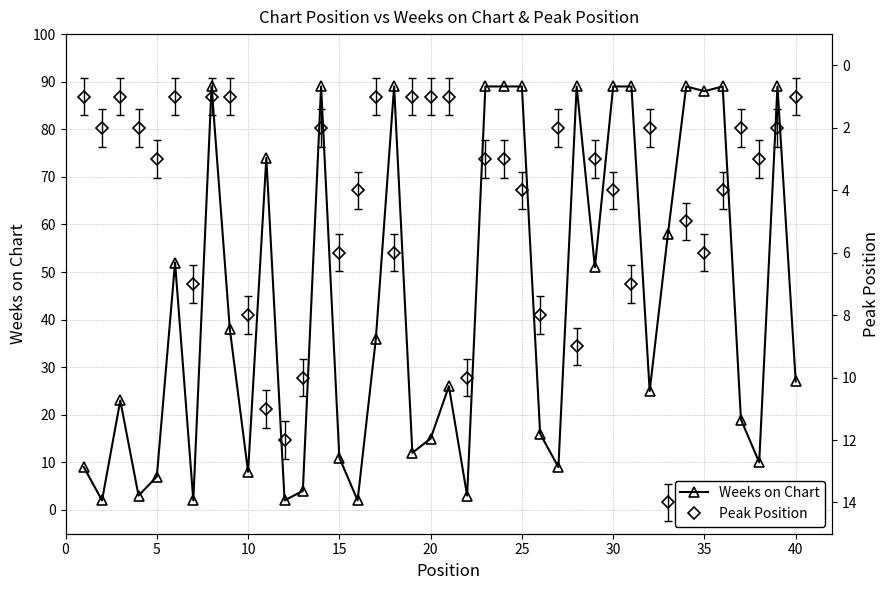

How many interior local peaks does the Peak Position series have?

13